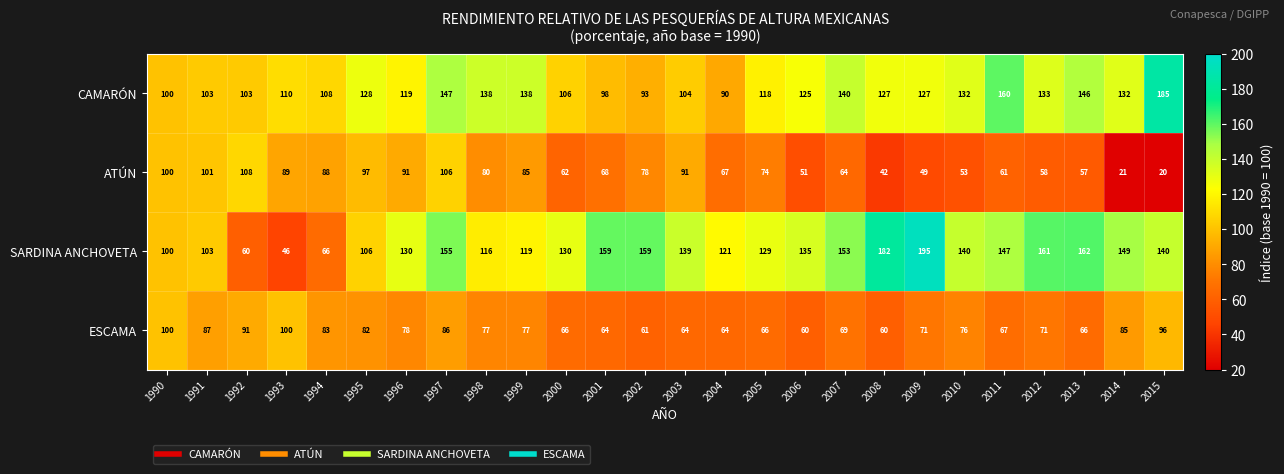

Which label corresponds to the largest value in the chart?

2009